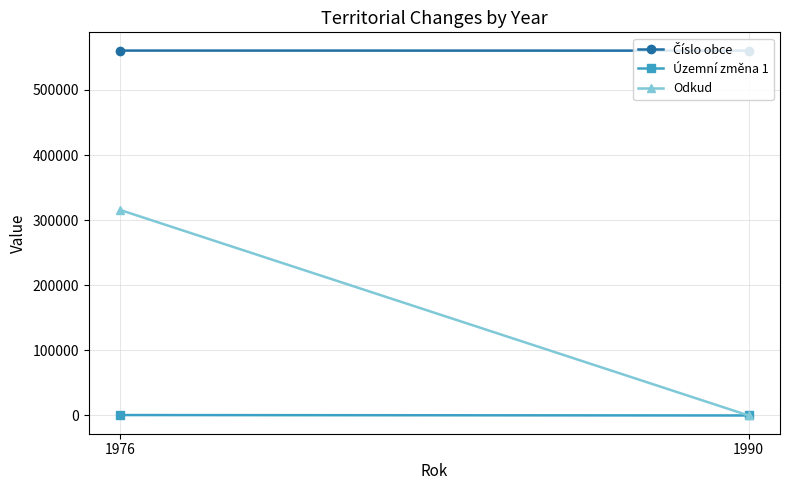

What is the sum of the Územní změna 1 values at 1976 and 1990?

657.0